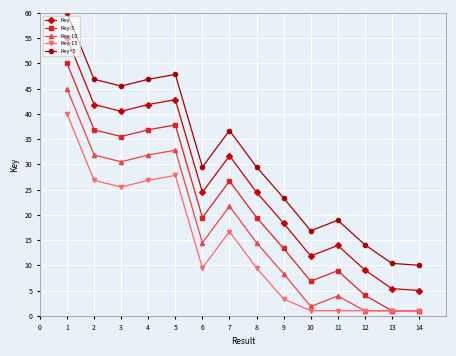

True or false: Key-5 and Key cross at least once.

False